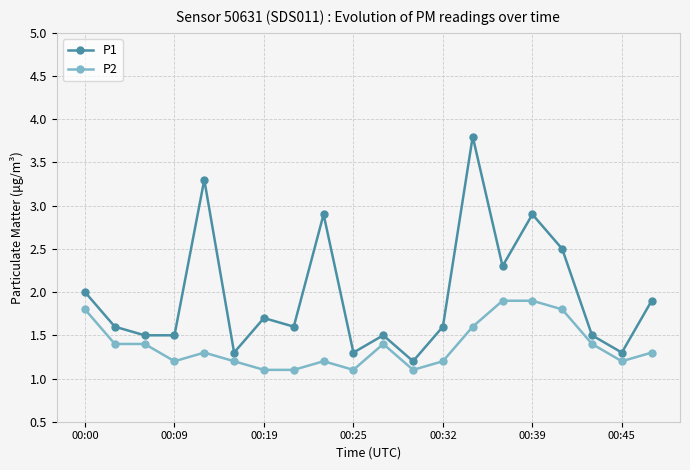

List the series in order of their overall mean, lowest first.

P2, P1